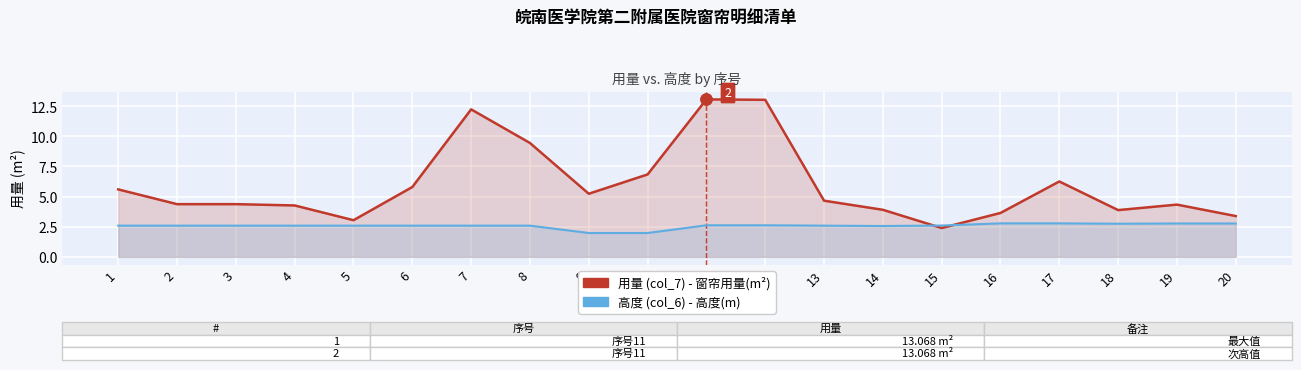

Which has a higher value, 19 or 15?

19